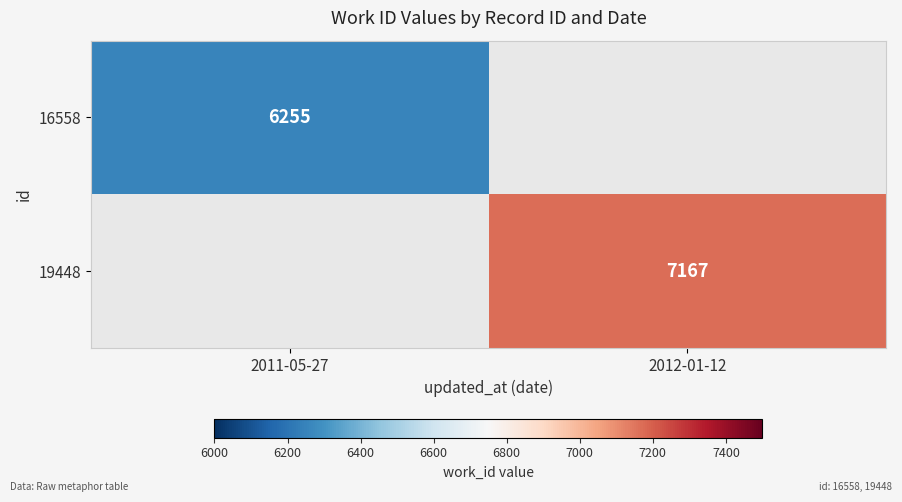

True or false: 19448 has a value of 7167 at 2012-01-12.

True